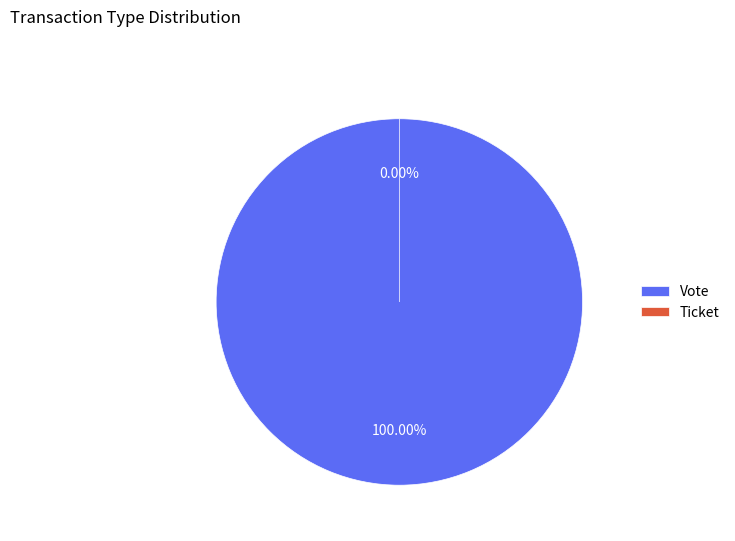

To the nearest percent, what is the average slice percentage?

50%